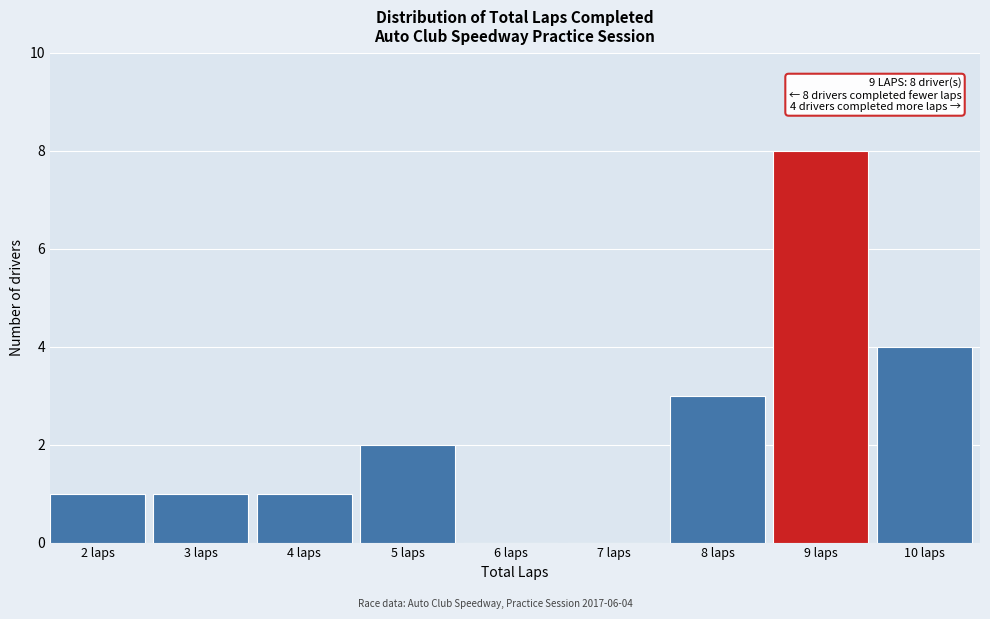

Reading left to right, list all the values displayed in this chart.

2 laps=1	3 laps=1	4 laps=1	5 laps=2	6 laps=0	7 laps=0	8 laps=3	9 laps=8	10 laps=4